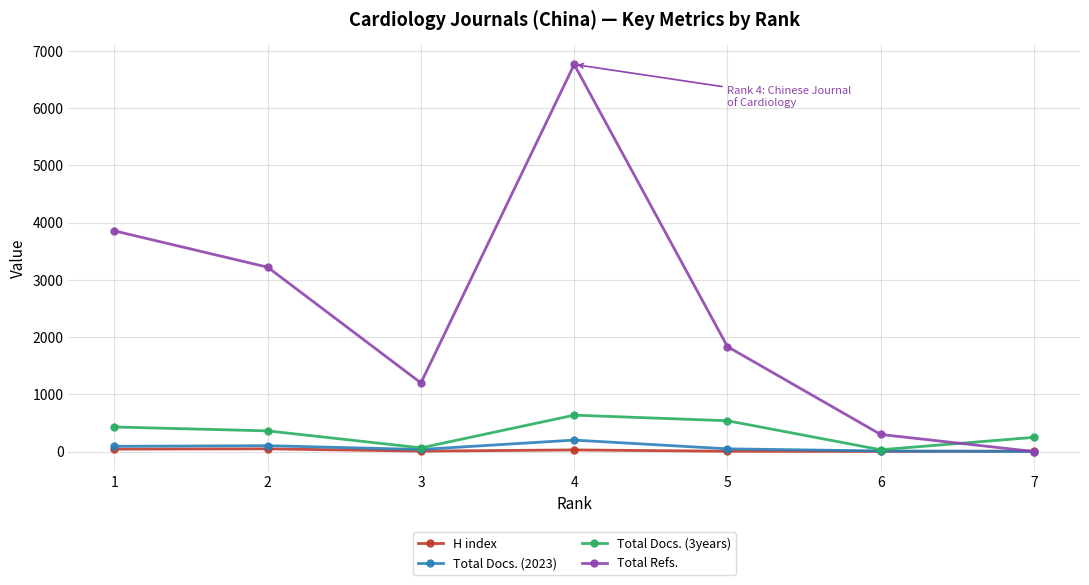

At which category is the sum across all series the highest?

4